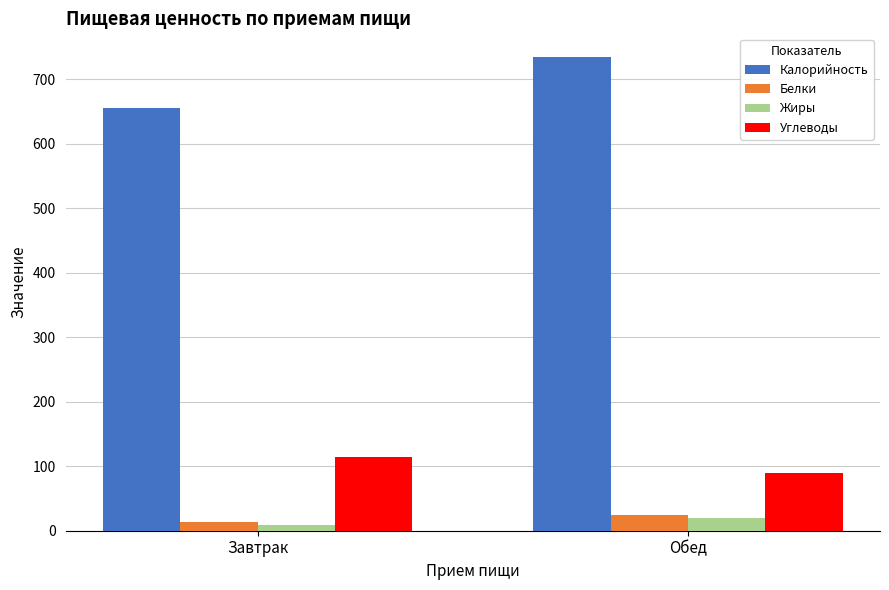

Reading left to right, transcribe all the data shown in this chart.

Калорийность: 656.0	734.7
Белки: 13.2	23.7
Жиры: 8.7	19.8
Углеводы: 114.7	89.1